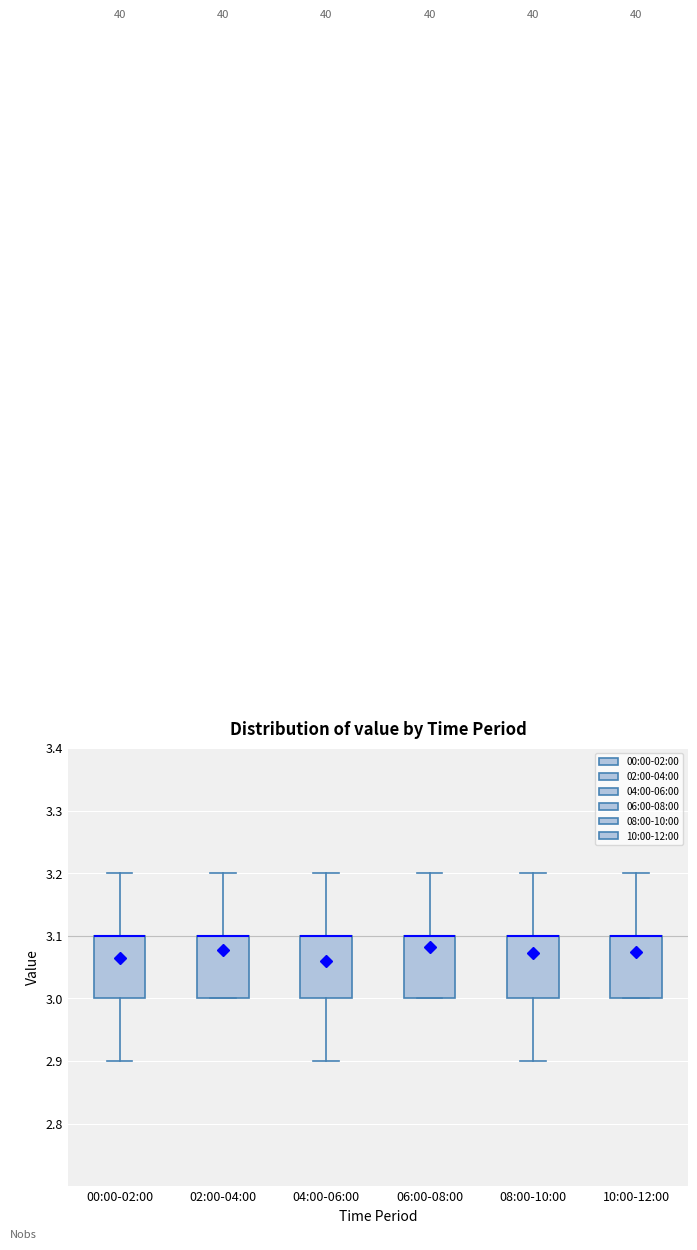

Reading left to right, read every box against the y-axis: the position of its median line, the range the box covers, and the ends of its whiskers. The values are not printed on the chart, so give them approximately, as read against the axis.

00:00-02:00: median 3.1 (drawn on the box's upper edge), box 3.0 to 3.1, whiskers 2.9 to 3.2
02:00-04:00: median 3.1 (drawn on the box's upper edge), box 3.0 to 3.1, whiskers 3.0 to 3.2
04:00-06:00: median 3.1 (drawn on the box's upper edge), box 3.0 to 3.1, whiskers 2.9 to 3.2
06:00-08:00: median 3.1 (drawn on the box's upper edge), box 3.0 to 3.1, whiskers 3.0 to 3.2
08:00-10:00: median 3.1 (drawn on the box's upper edge), box 3.0 to 3.1, whiskers 2.9 to 3.2
10:00-12:00: median 3.1 (drawn on the box's upper edge), box 3.0 to 3.1, whiskers 3.0 to 3.2